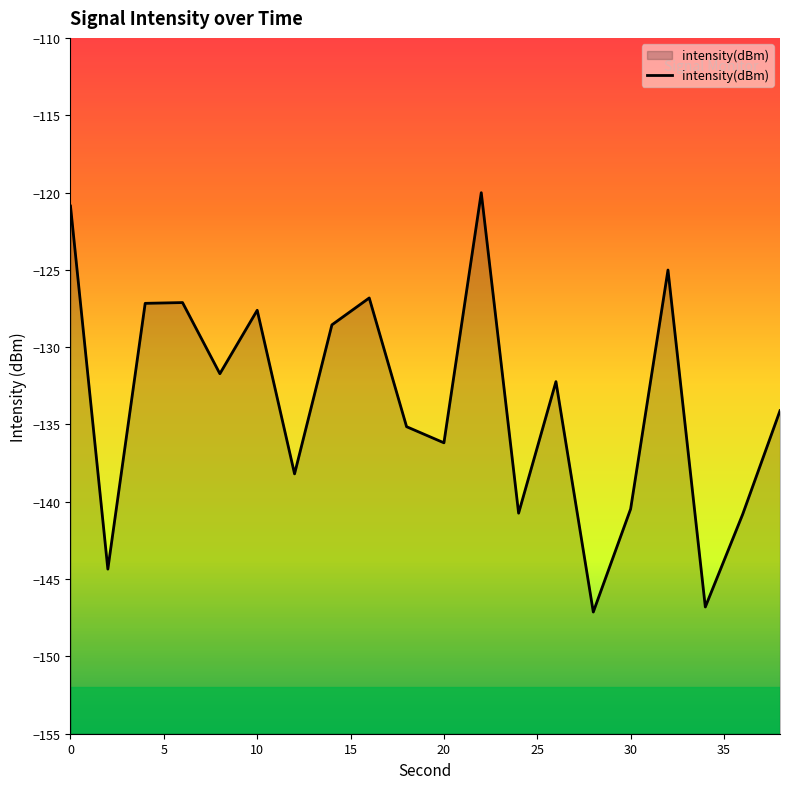

What is the difference between the maximum and minimum values?

27.1